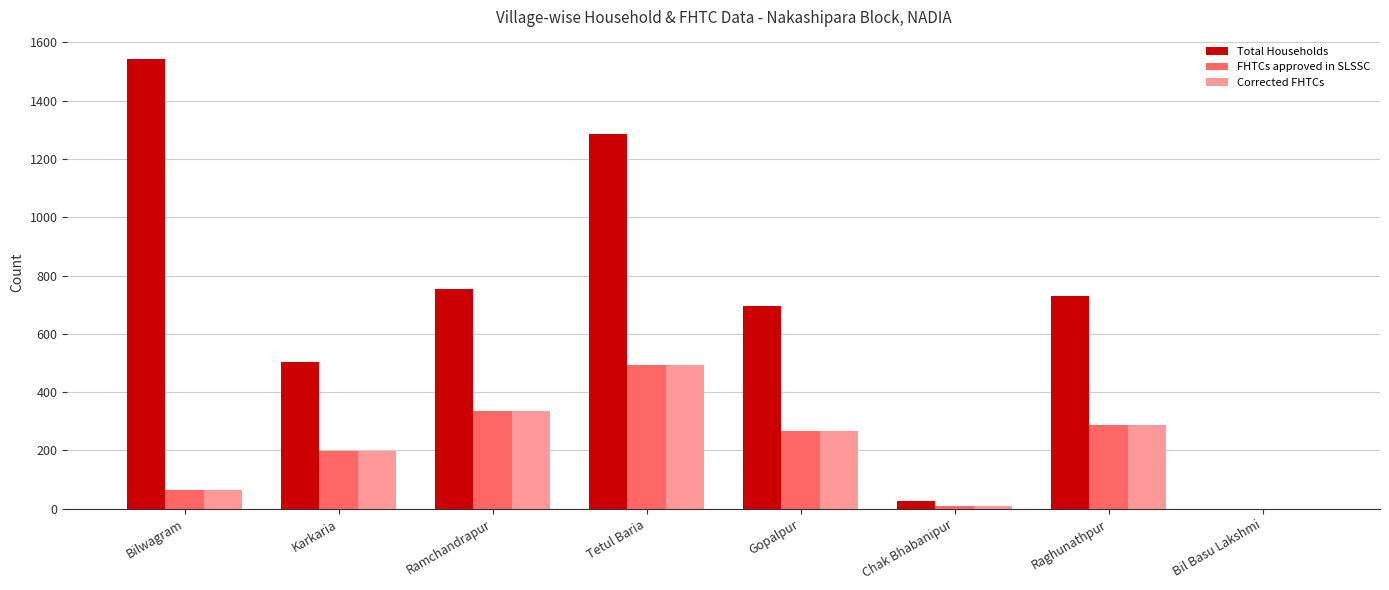

Where is Total Households nearest to the value 771?

Ramchandrapur